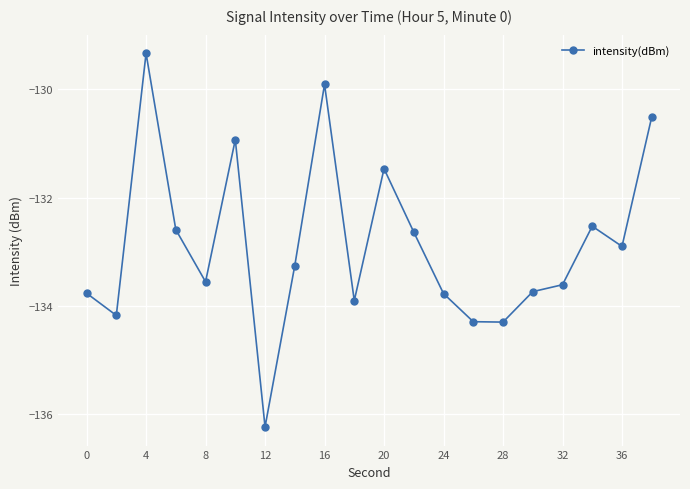

True or false: there are more than 0 points higher than both neighbors.

True